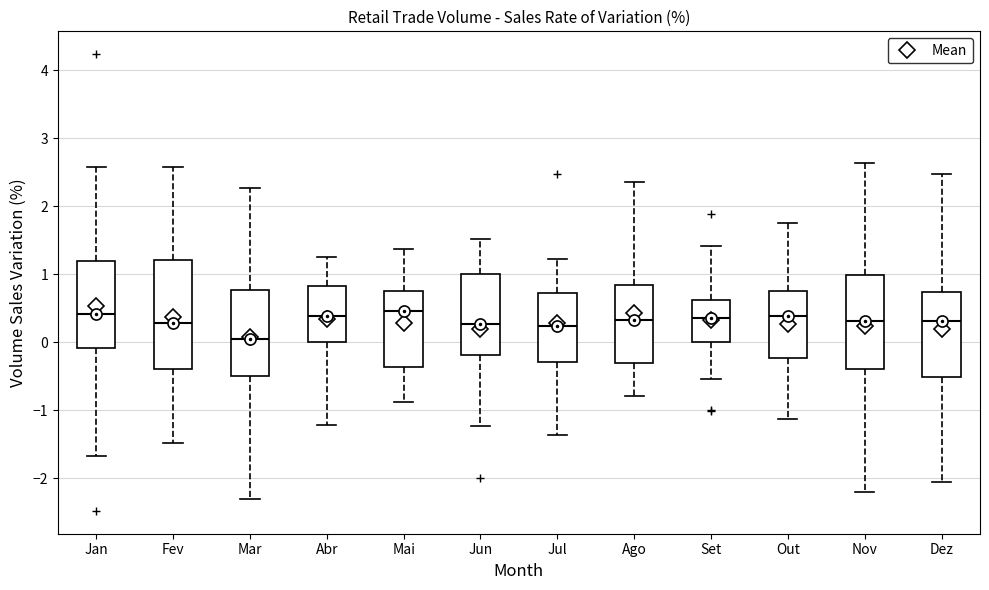

Where is the lower edge of the box for Mar on the y-axis? The values are not printed on the chart, so give them approximately, as read against the axis.

-0.5